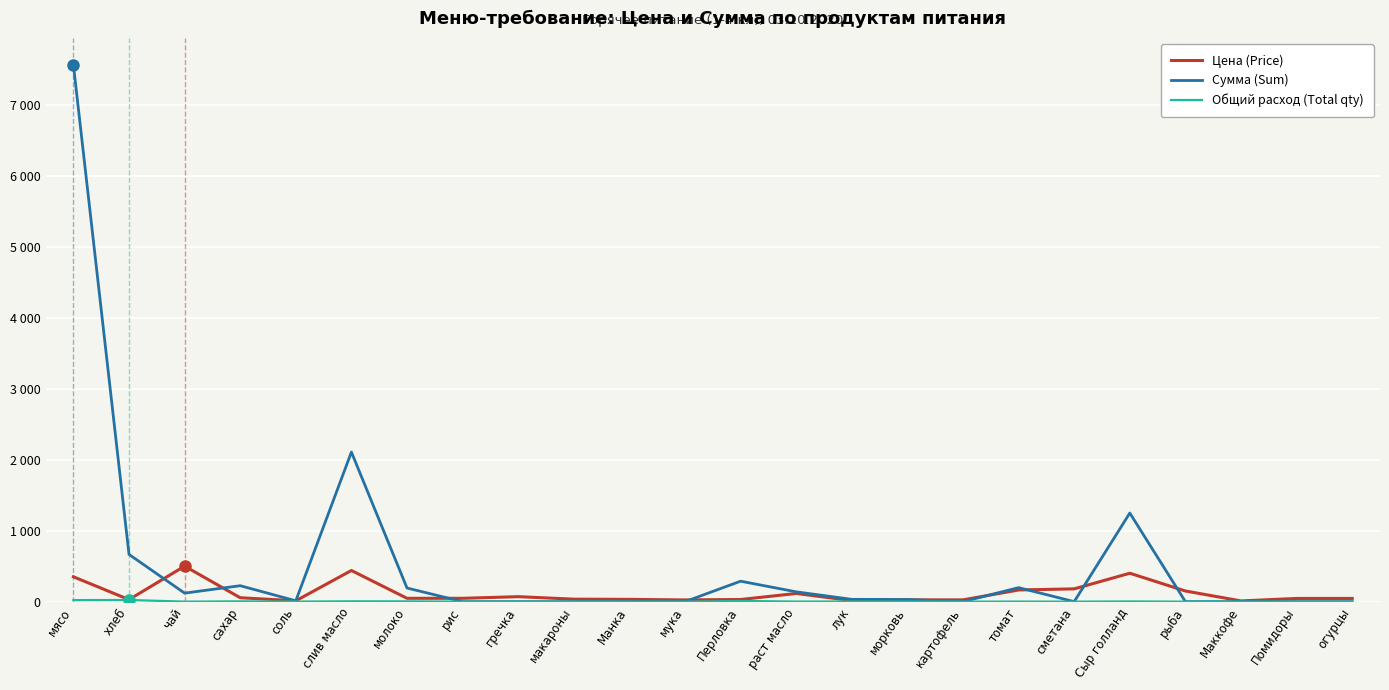

Rank the series at раст масло from lowest to highest value.

Общий расход (Total qty), Цена (Price), Сумма (Sum)